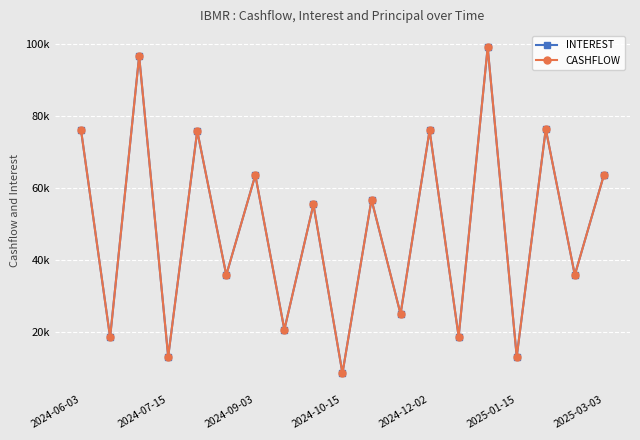

True or false: CASHFLOW has more than 0 interior local peaks.

True